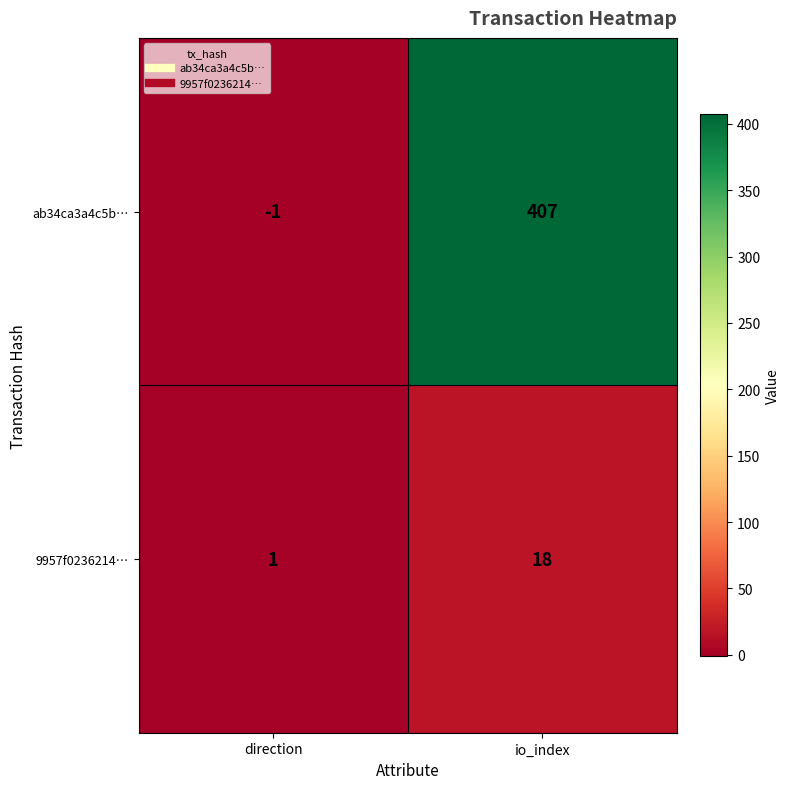

At direction, list the series in order from largest to smallest.

9957f0236214…, ab34ca3a4c5b…